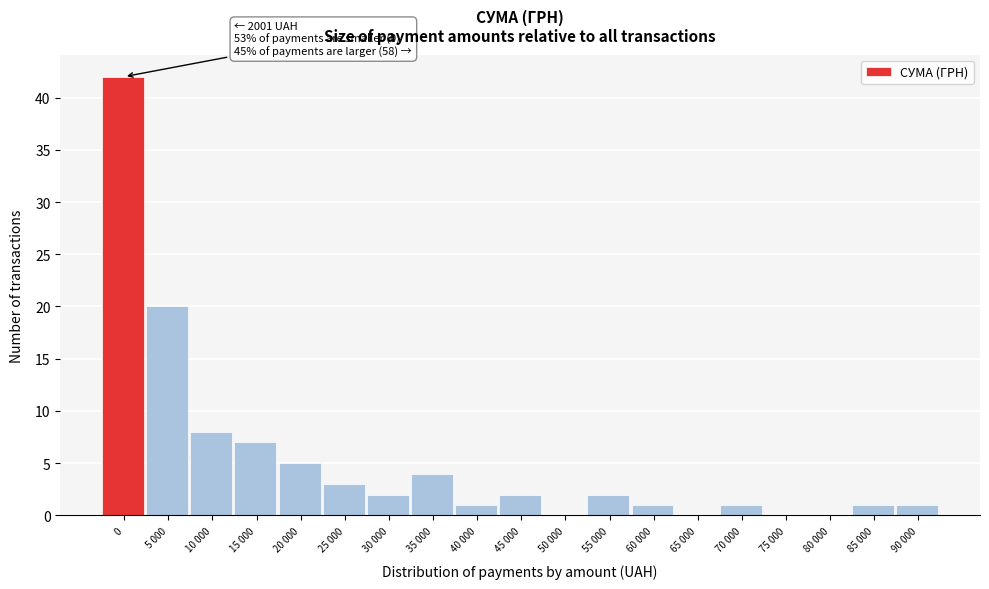

Reading right to left, what are all the values shown in this chart?

90 000=1	85 000=1	80 000=0	75 000=0	70 000=1	65 000=0	60 000=1	55 000=2	50 000=0	45 000=2	40 000=1	35 000=4	30 000=2	25 000=3	20 000=5	15 000=7	10 000=8	5 000=20	0=42